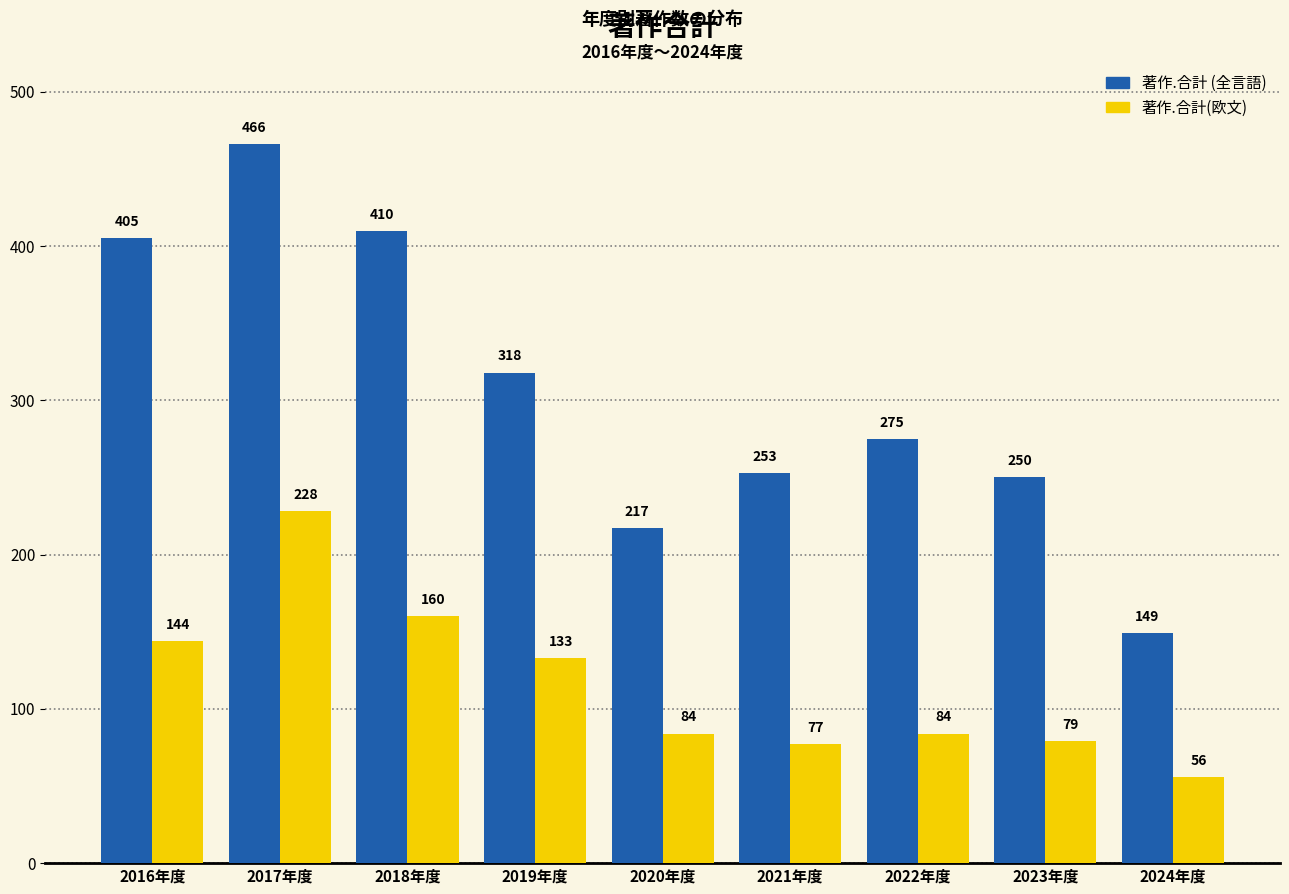

Reading right to left, what are all the values shown in this chart?

著作.合計: 149	250	275	253	217	318	410	466	405
著作.合計(欧文): 56	79	84	77	84	133	160	228	144